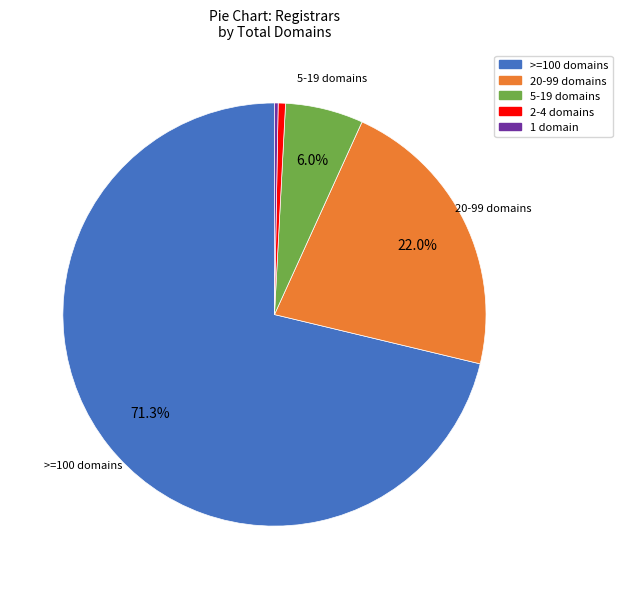

Does any single category account for the majority?

Yes